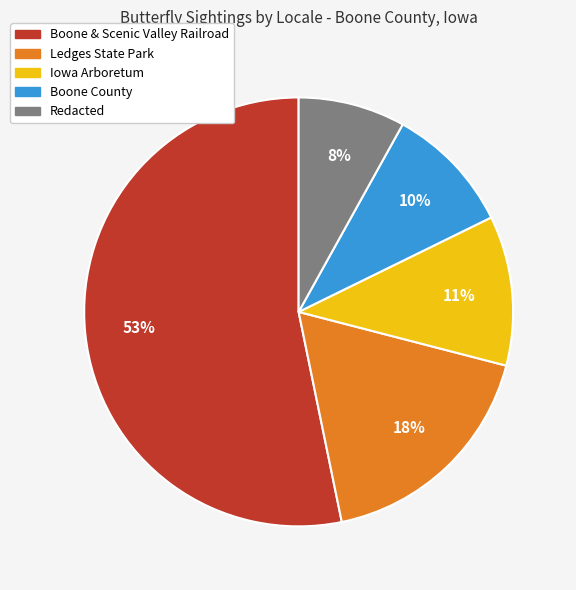

Is Redacted the majority of the pie?

No